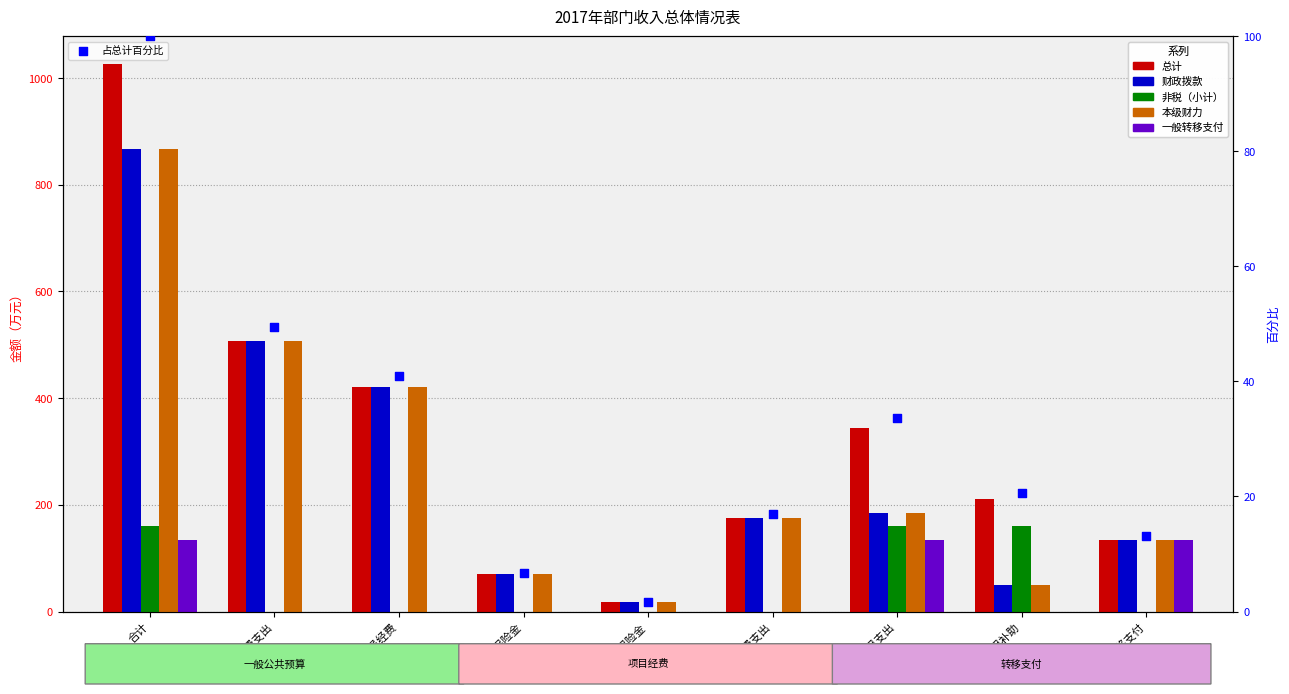

What are all the series names shown in the legend?

总计, 财政拨款, 非税（小计）, 本级财力, 一般转移支付, 占总计百分比